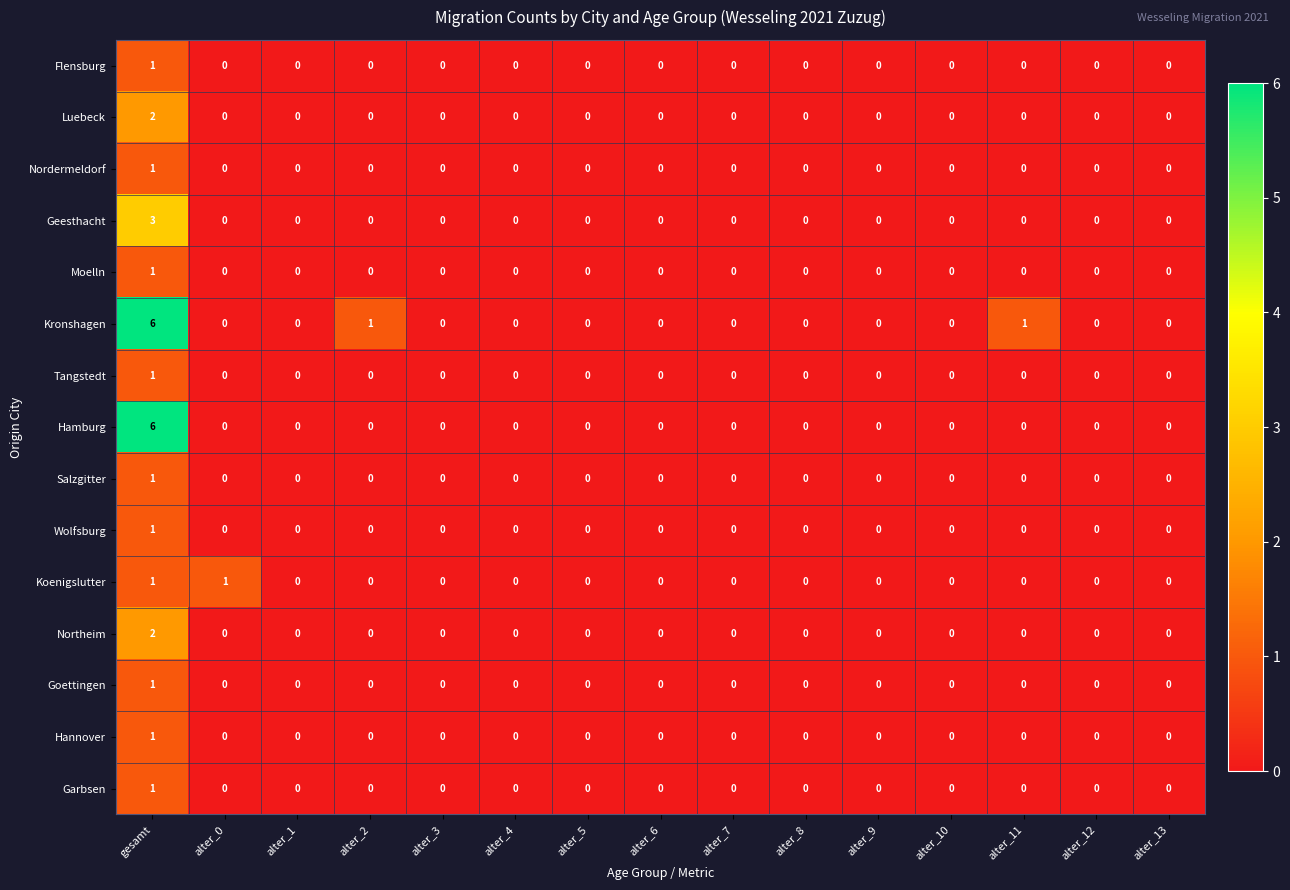

The Nordermeldorf series shows 0 at alter_3. True or false?

True